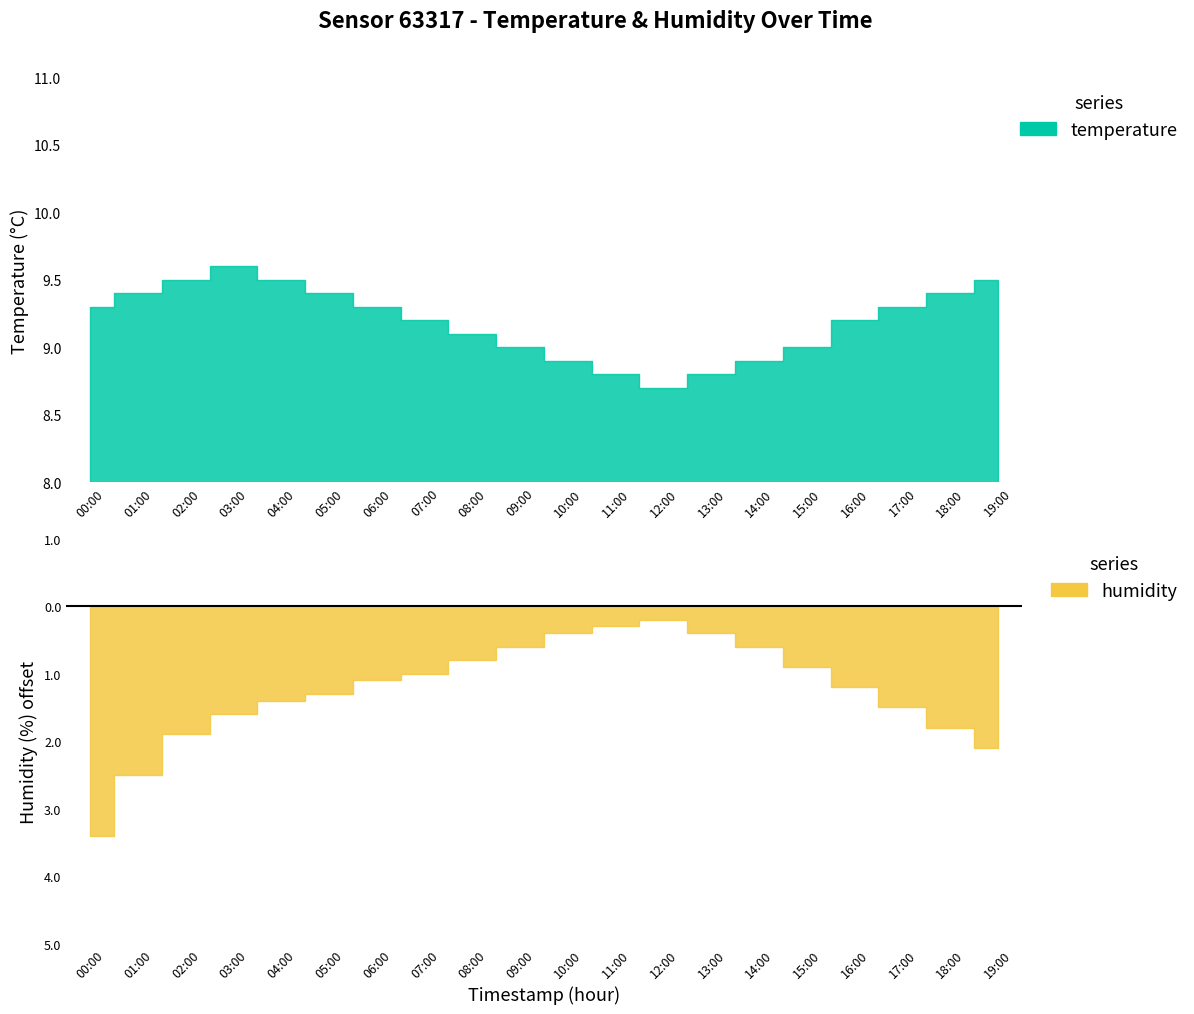

Rank the series at 01:00 from highest to lowest value.

temperature, humidity